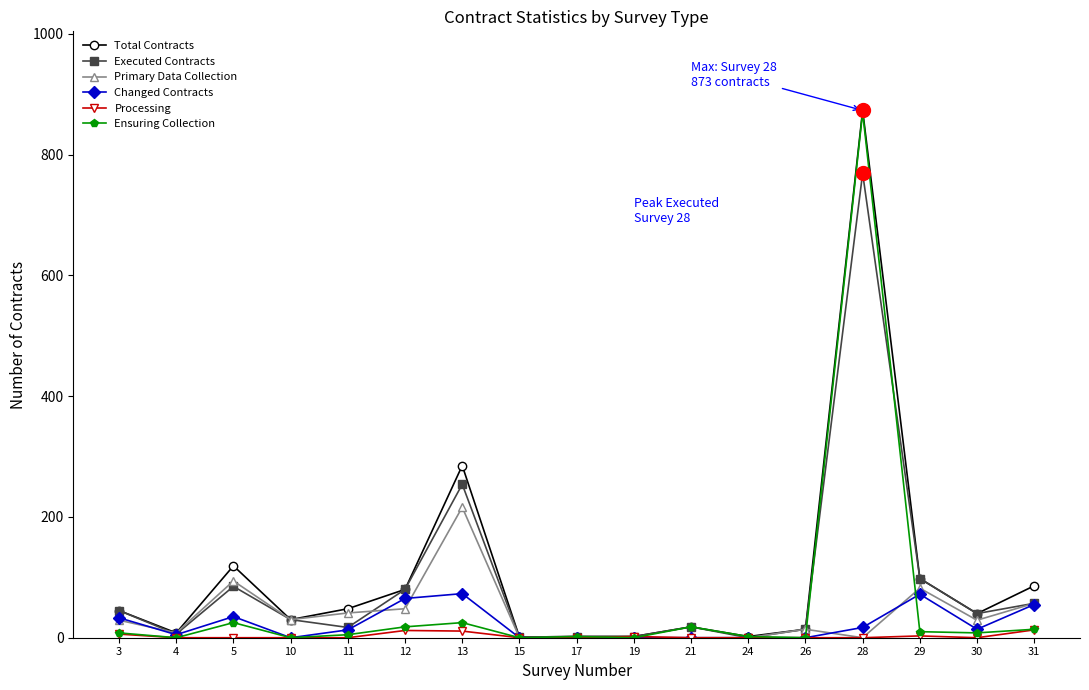

What is the maximum value shown in the chart?

873